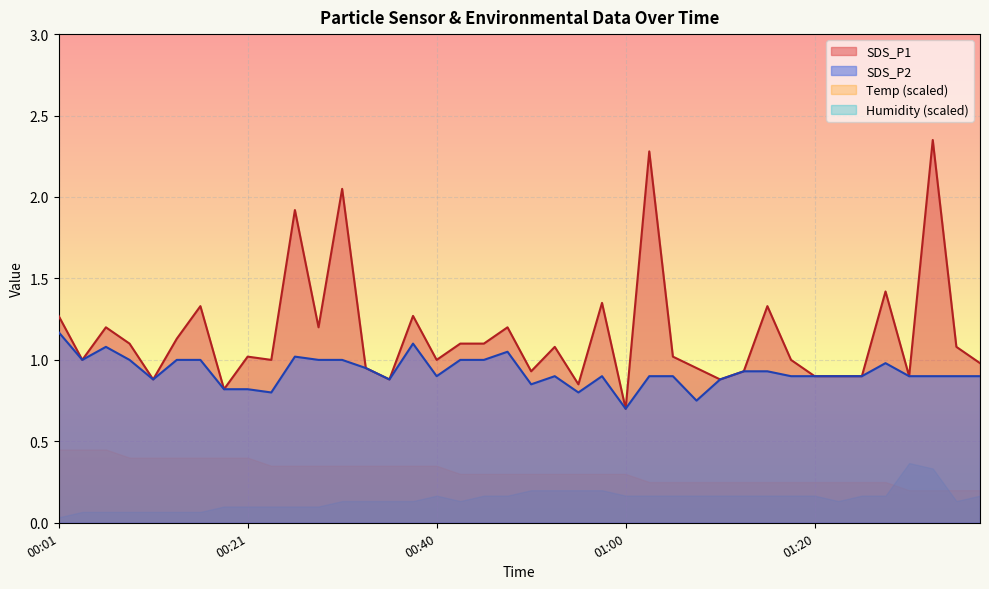

In SDS_P2, how many points are lower than both neighbors (excluding endpoints)?

9